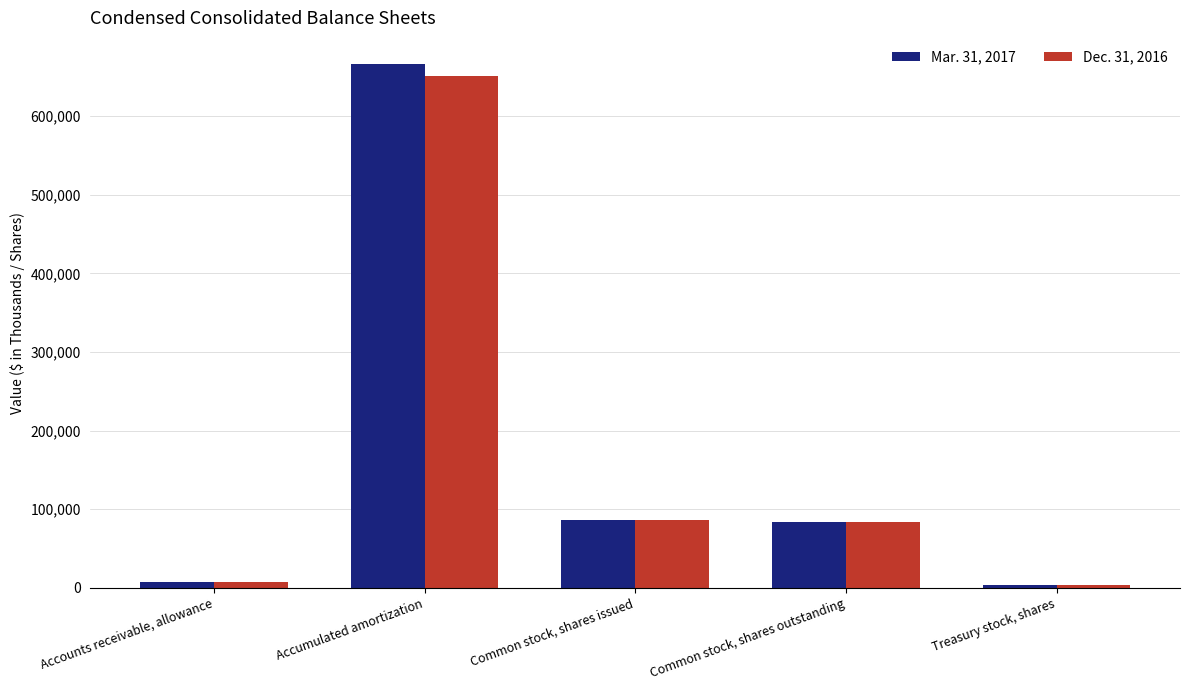

Reading left to right, extract all data points from this chart.

Mar. 31, 2017: 7029	666169	86523	83431	3092
Dec. 31, 2016: 6738	651180	86357	83265	3092